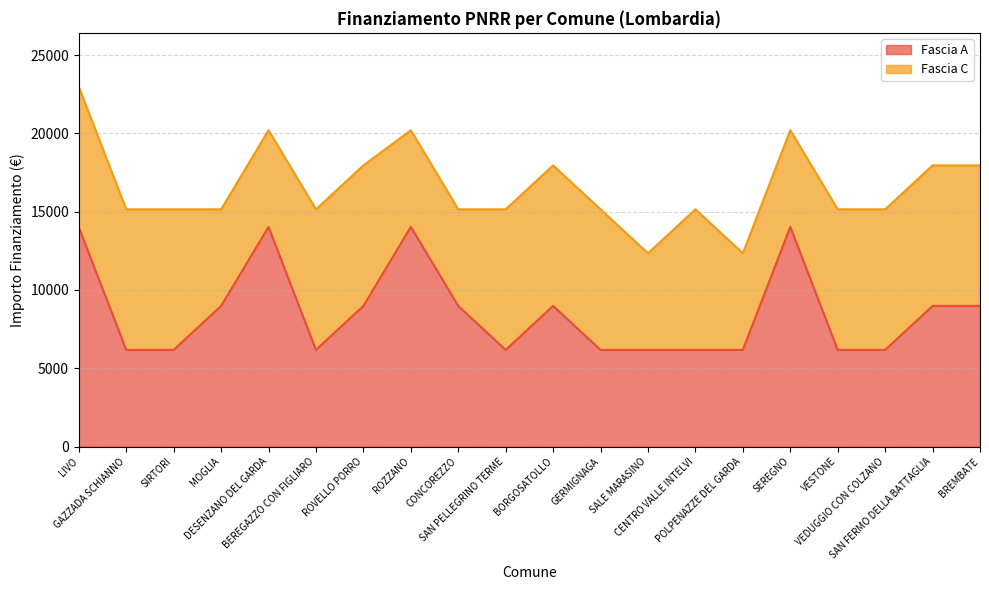

What is the minimum value for Fascia A?

6173.2